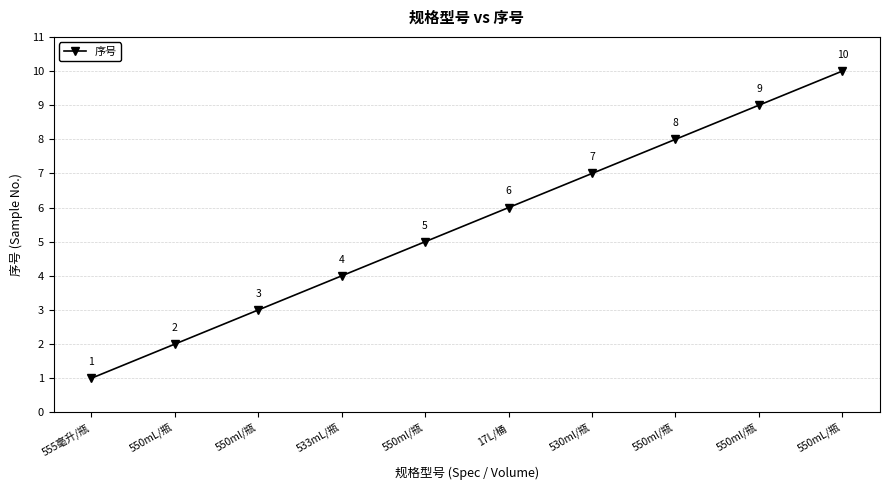

List the labels in order of value, largest first.

550mL/瓶, 550ml/瓶, 550ml/瓶, 530ml/瓶, 17L/桶, 550ml/瓶, 533mL/瓶, 550ml/瓶, 550mL/瓶, 555毫升/瓶